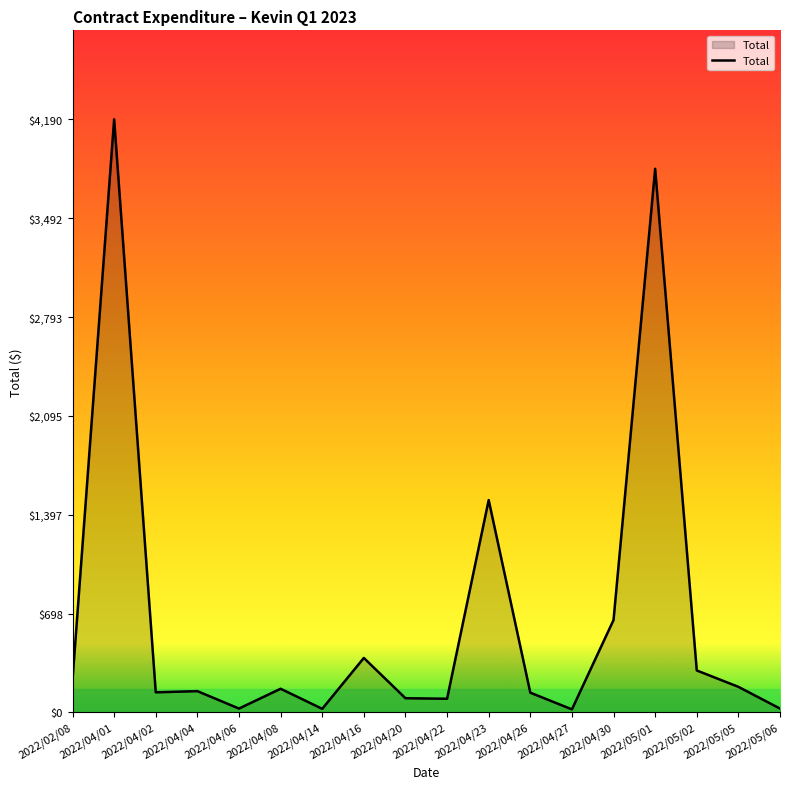

At which label is the value closest to 2105?

2022/04/23